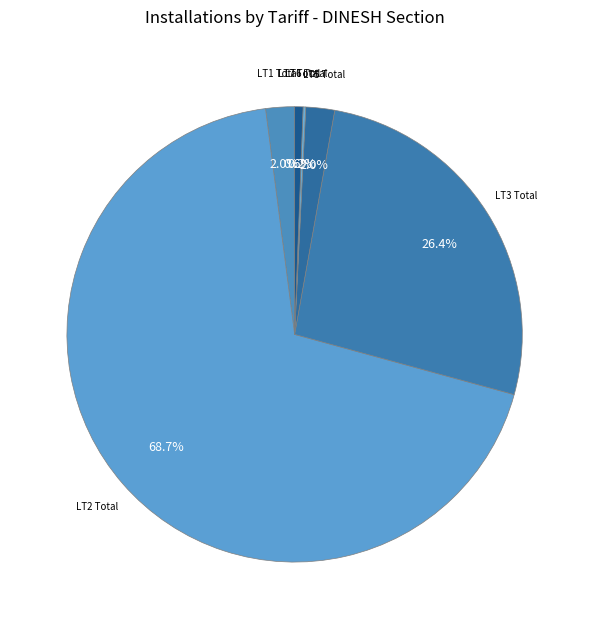

Which category accounts for the majority?

LT2 Total